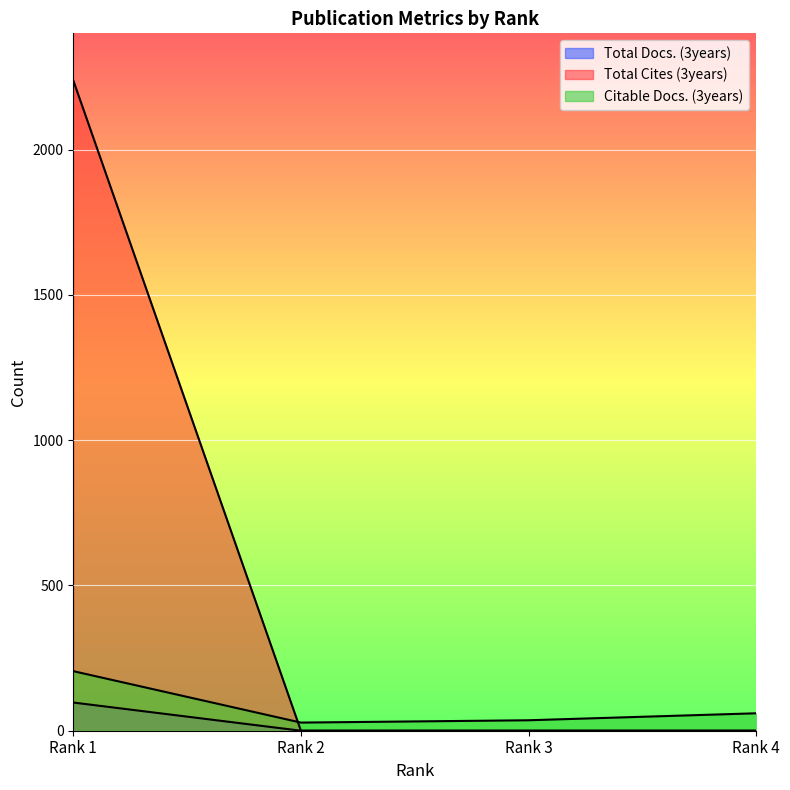

Is the value of Total Cites (3years) at Rank 3 greater than the value of Total Docs. (3years) at Rank 4?

No